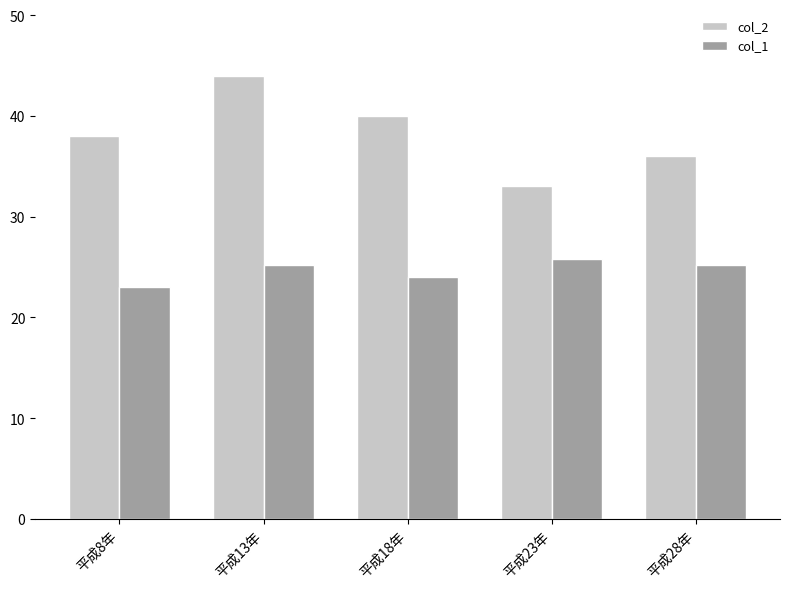

At how many categories does at least one series exceed 26?

5